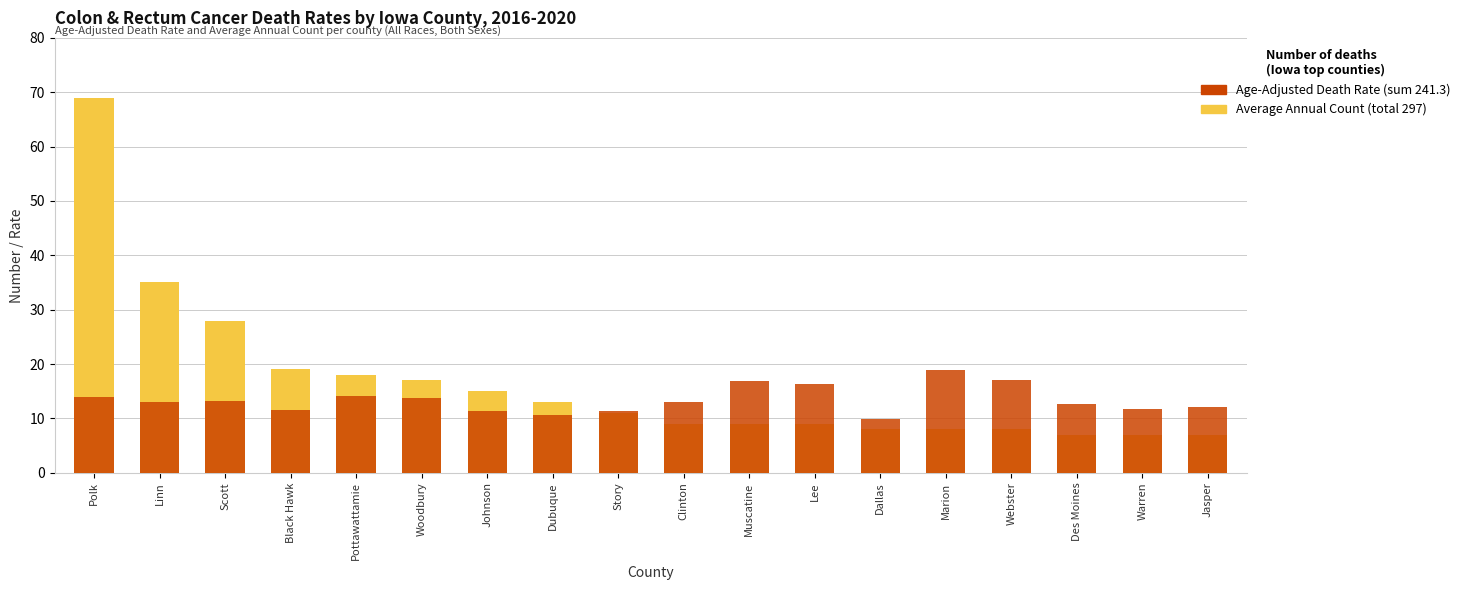

Which has a higher value, Jasper or Des Moines?

Jasper